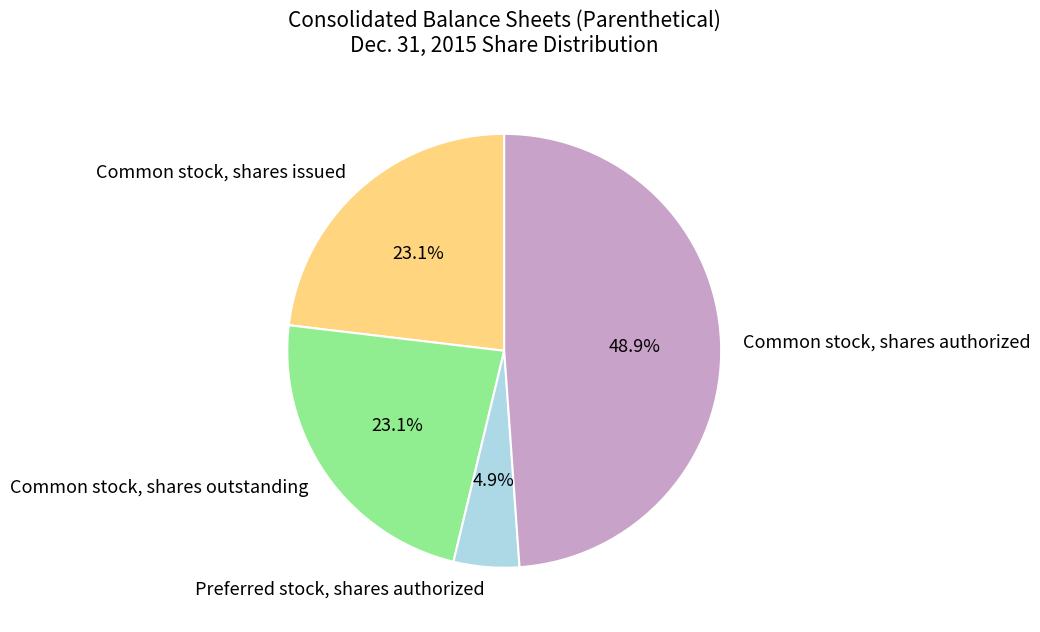

Which category has the biggest portion of the pie?

Common stock, shares authorized